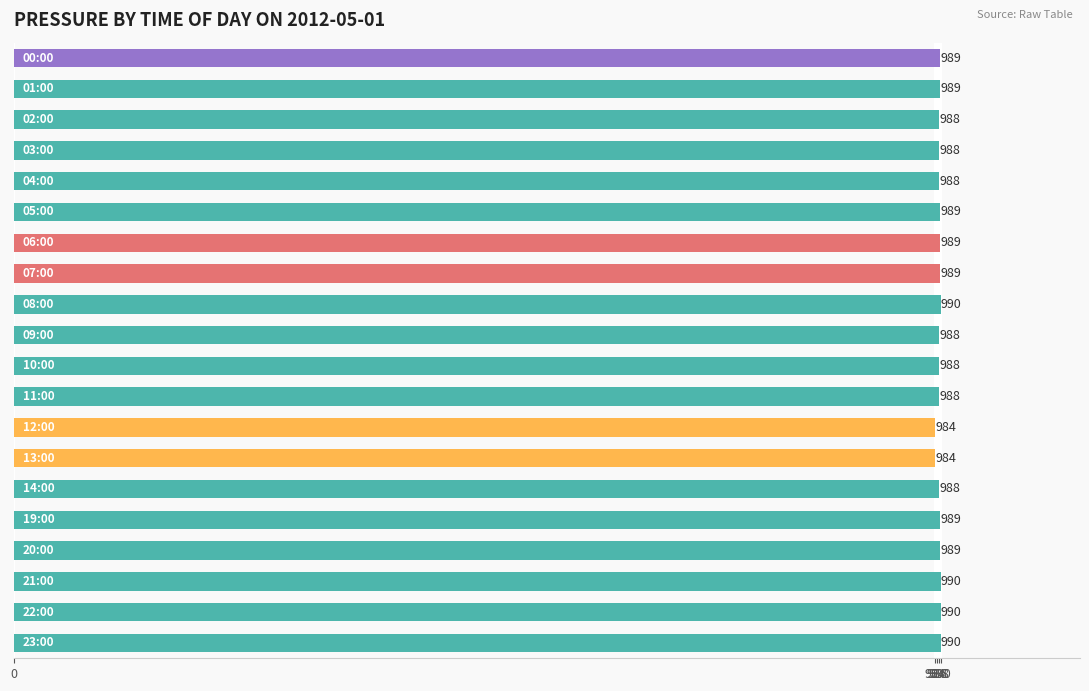

What is the difference between the maximum and second lowest values?

6